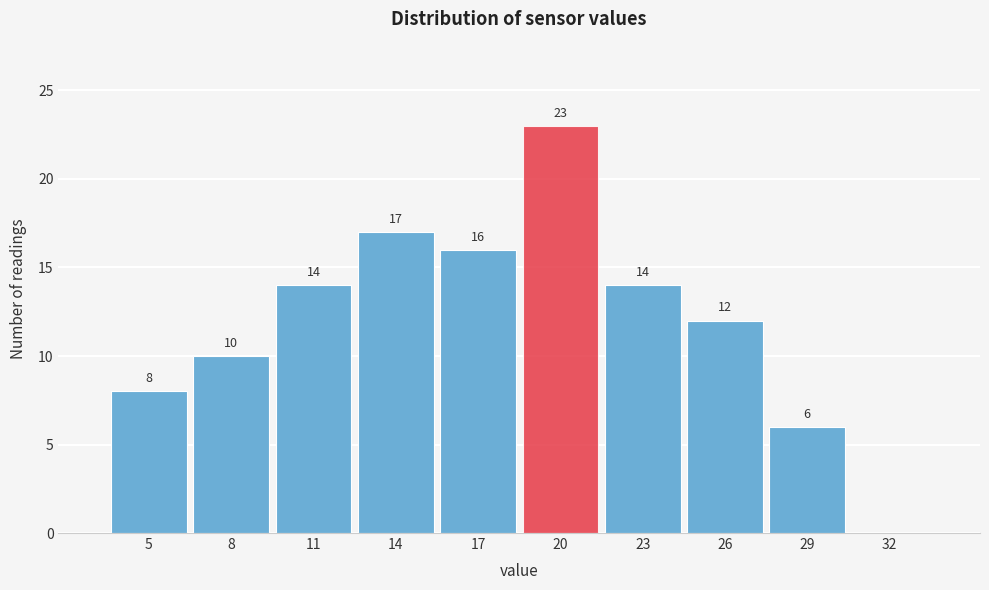

Reading left to right, transcribe all the data shown in this chart.

5=8	8=10	11=14	14=17	17=16	20=23	23=14	26=12	29=6	32=0